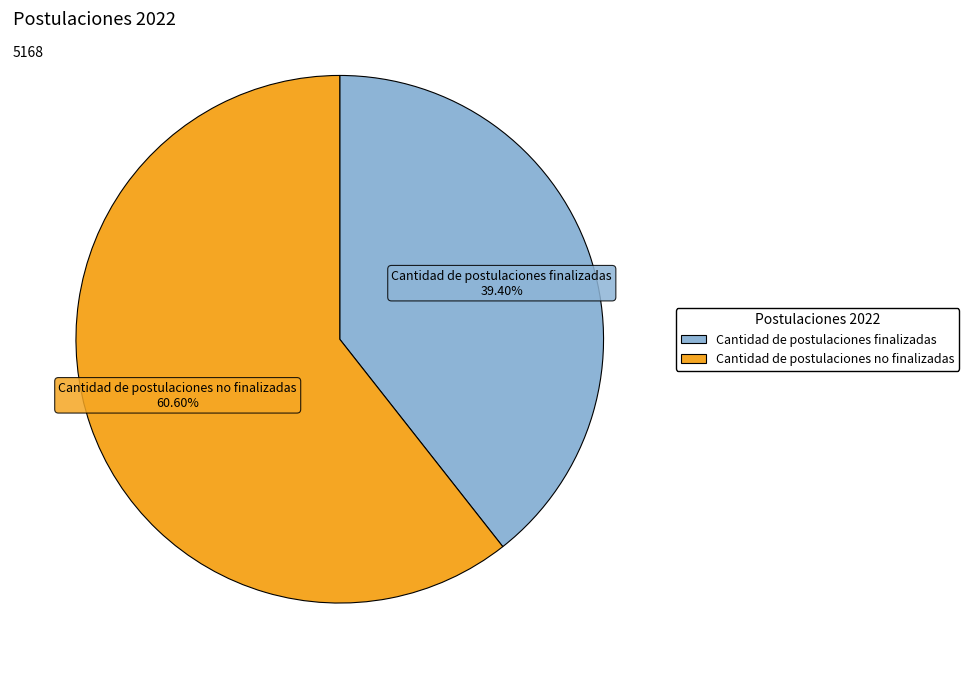

Do Cantidad de postulaciones finalizadas and Cantidad de postulaciones no finalizadas together represent more than half of the pie?

Yes